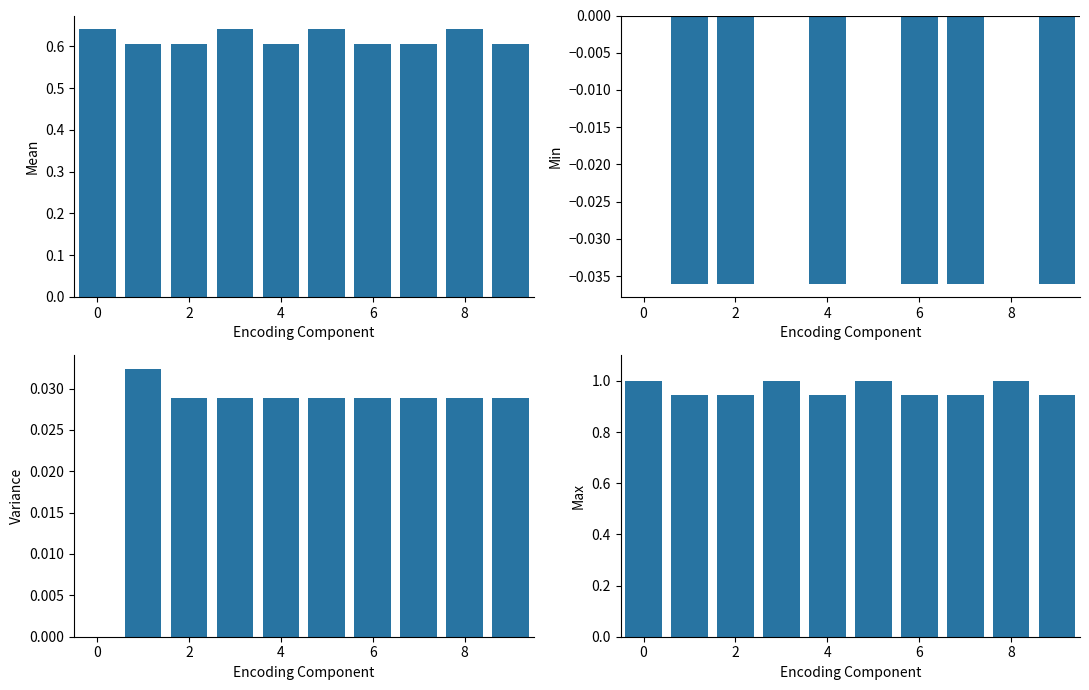

Reading right to left, list all the values displayed in this chart.

No. Obs. (scaled): 0.6	0.6	0.6	0.6	0.6	0.6	0.6	0.6	0.6	0.6
Min: -0.0	0.0	-0.0	-0.0	0.0	-0.0	0.0	-0.0	-0.0	0.0
Variance: 0.0	0.0	0.0	0.0	0.0	0.0	0.0	0.0	0.0	0.0
Max: 0.9	1.0	0.9	0.9	1.0	0.9	1.0	0.9	0.9	1.0